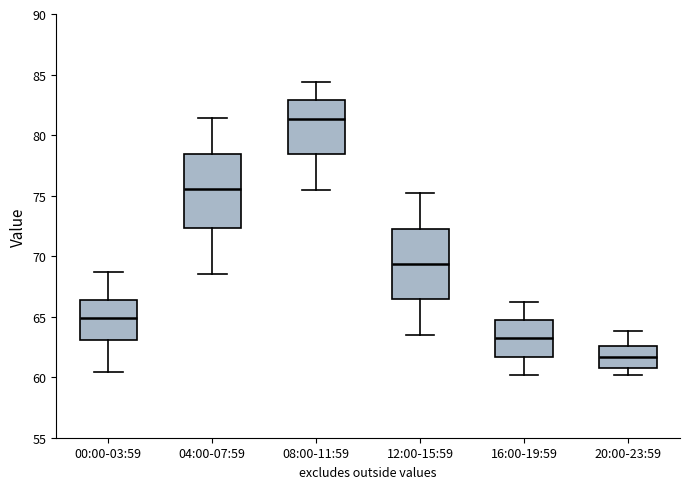

Where does the median line of the box for 00:00-03:59 sit on the y-axis? The values are not printed on the chart, so give them approximately, as read against the axis.

65.0